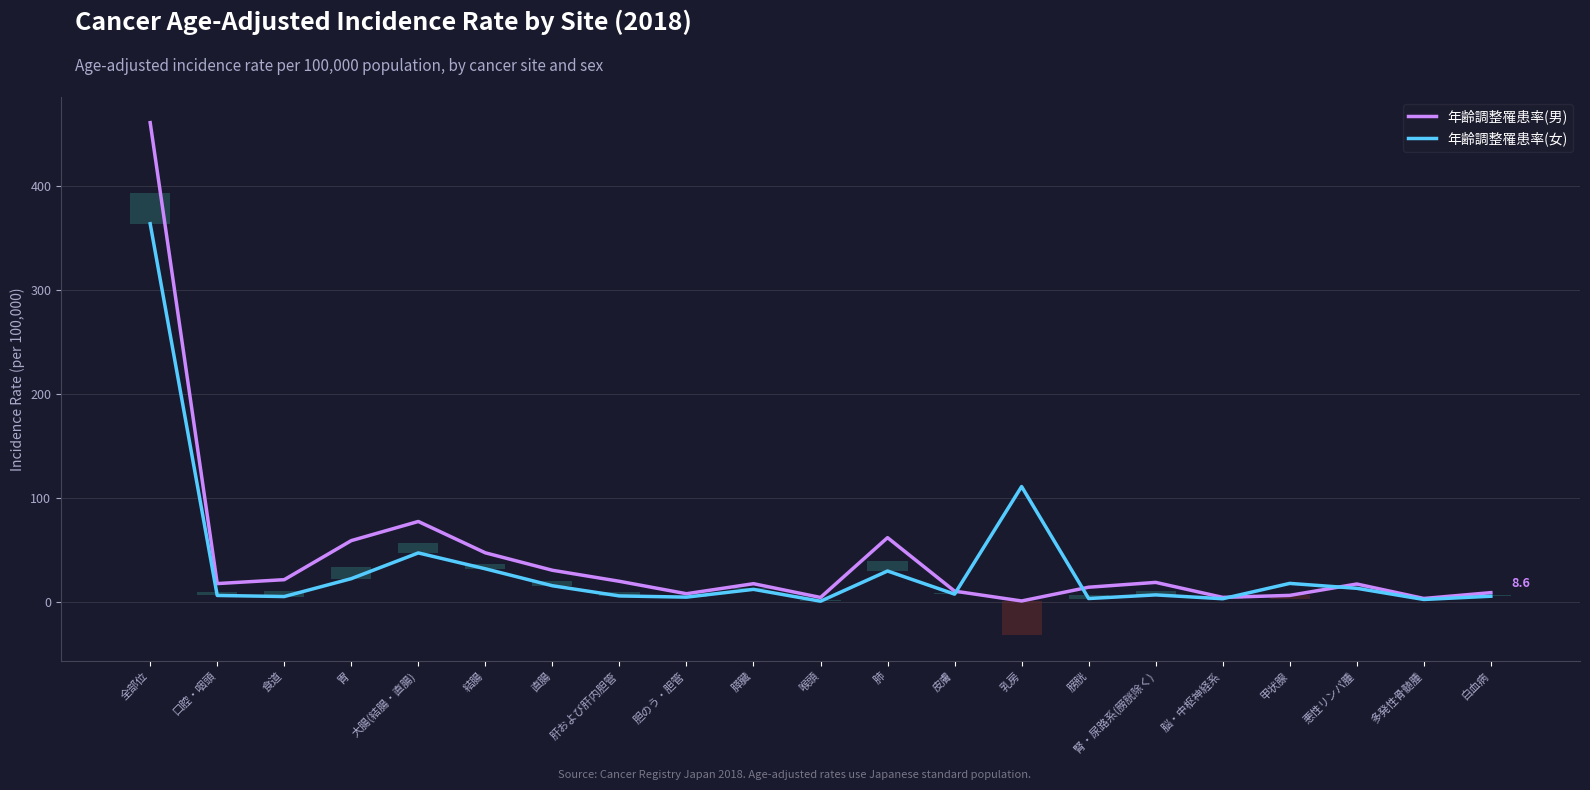

Between 悪性リンパ腫 and 肺, which is larger?

肺